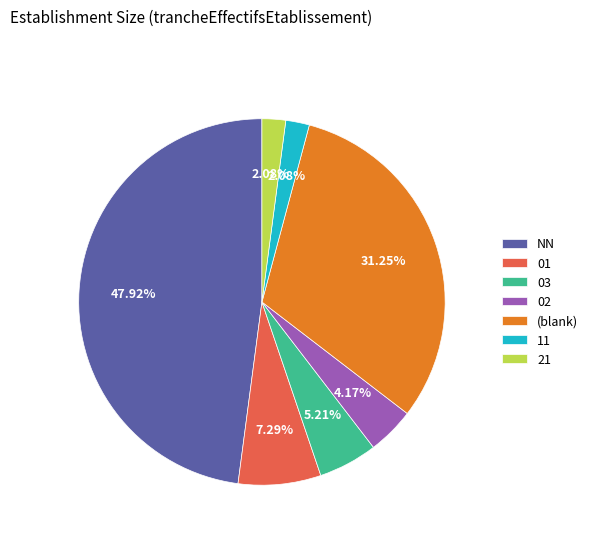

What is the ratio of the value at 11 to the value at 03?

0.4